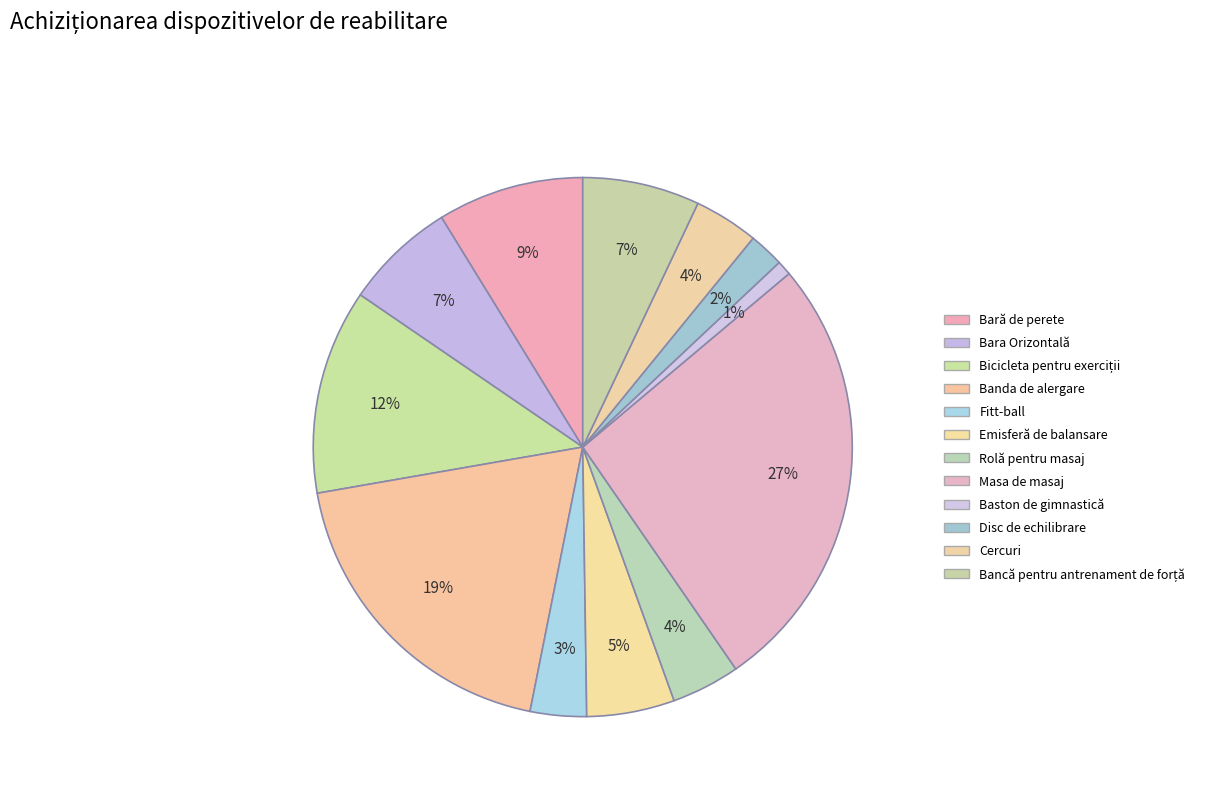

Which slice is the smallest?

Baston de gimnastică